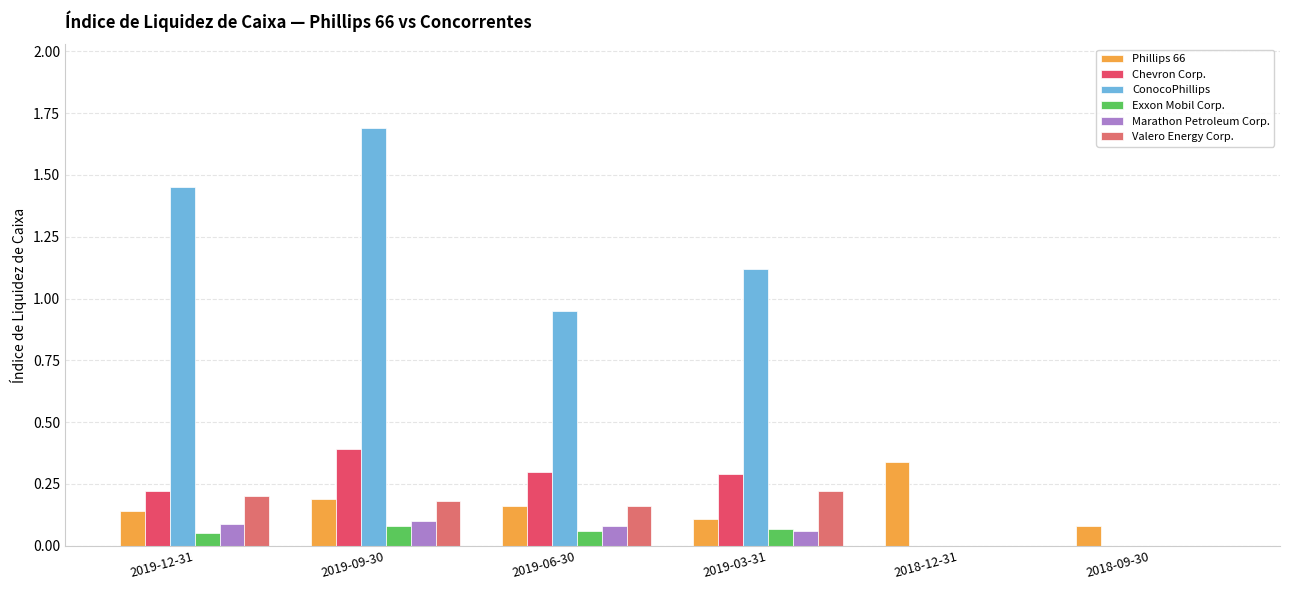

Is it true that ConocoPhillips equals 1.9 at 2019-12-31?

False